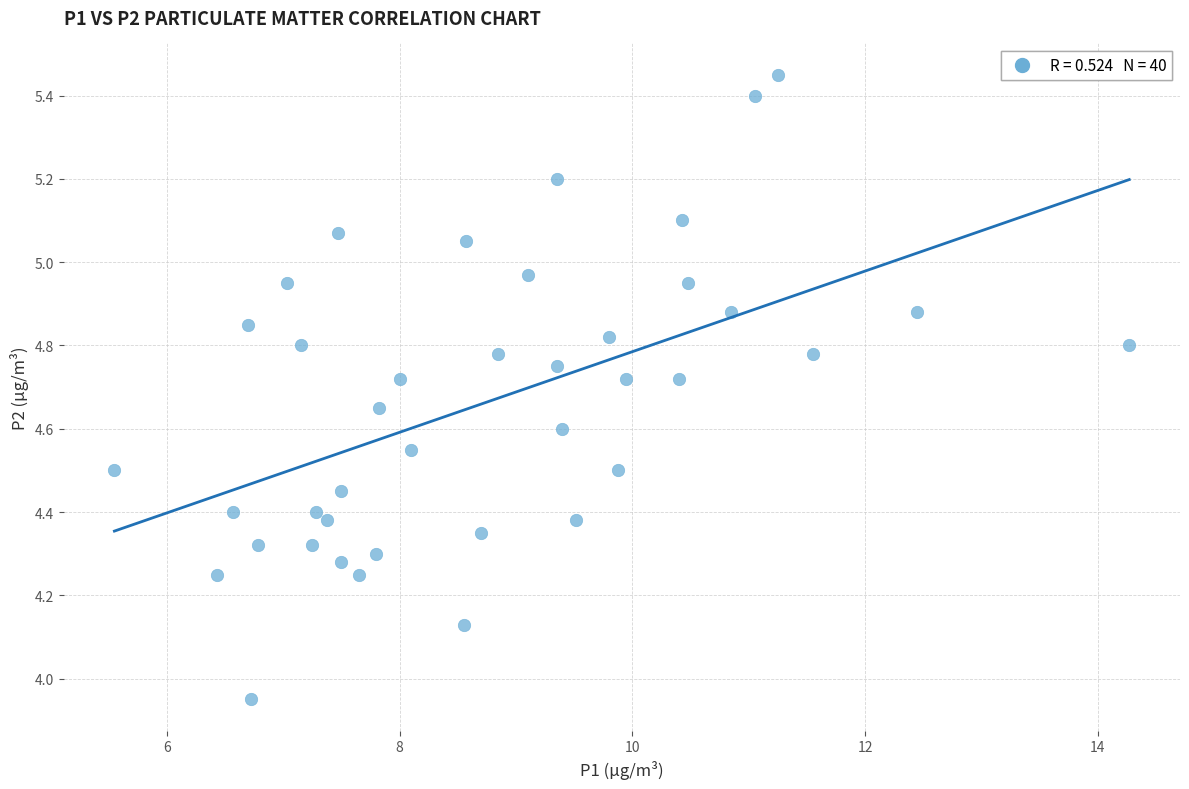

What is the range of Y values (max minus min)?

1.5